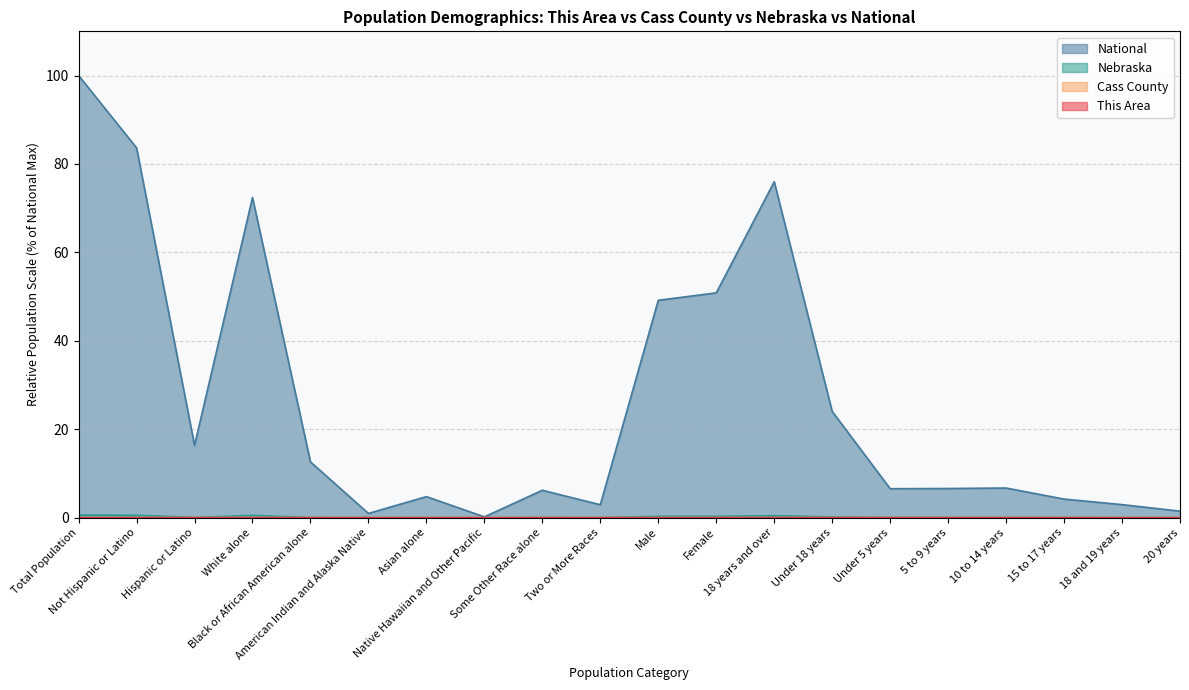

At which category does Nebraska reach its first local valley?

Hispanic or Latino